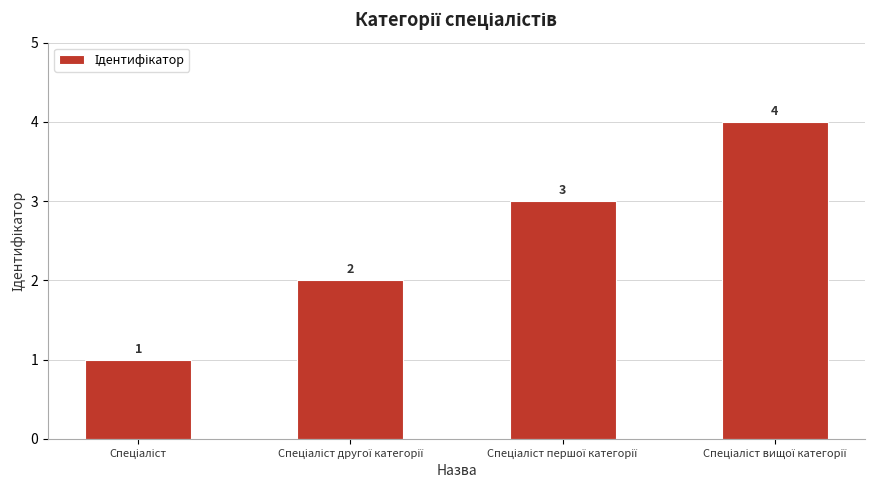

Reading left to right, list all the values displayed in this chart.

1	2	3	4